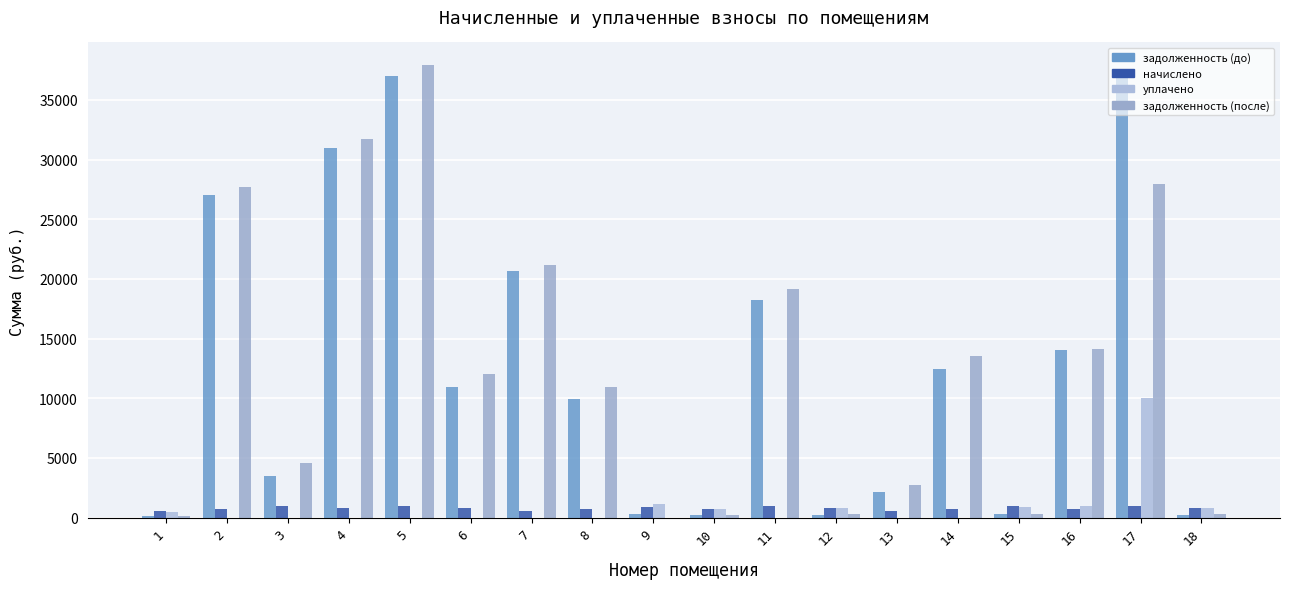

What is the spread (max minus min) of values at 14?

13500.9